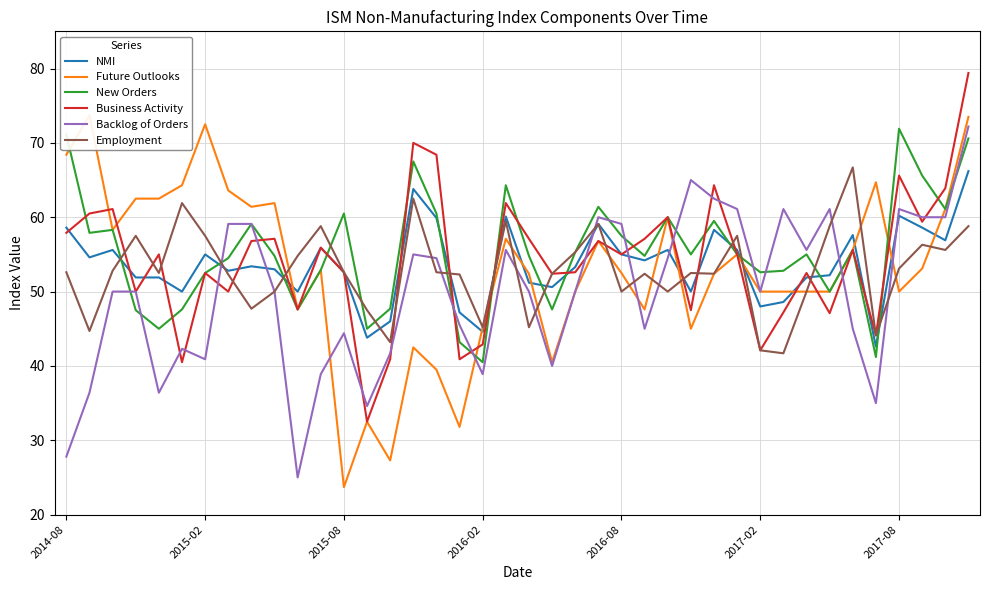

What value does the NMI series have at 2016-02?

44.6